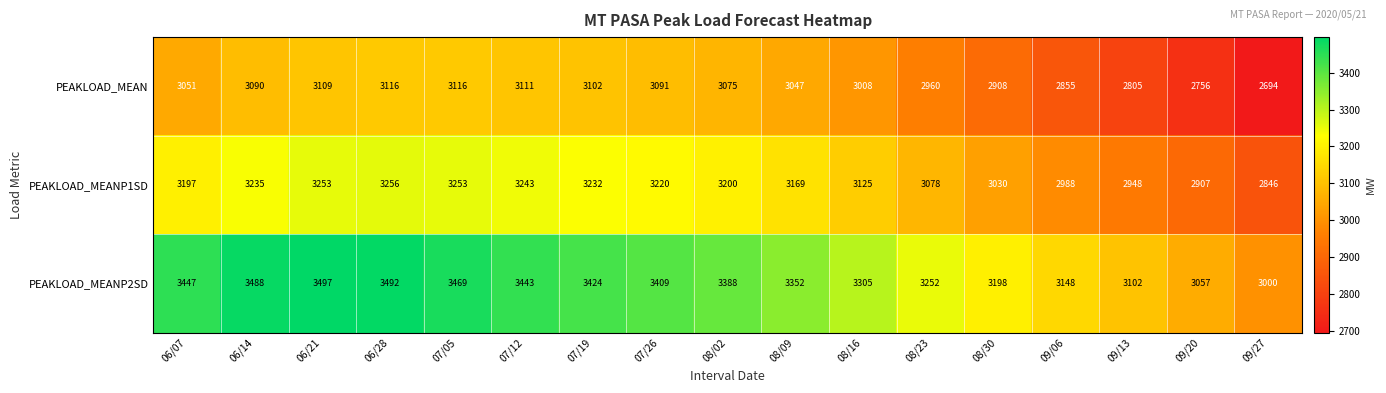

The value of PEAKLOAD_MEANP2SD at 06/21 is 3497. True or false?

True